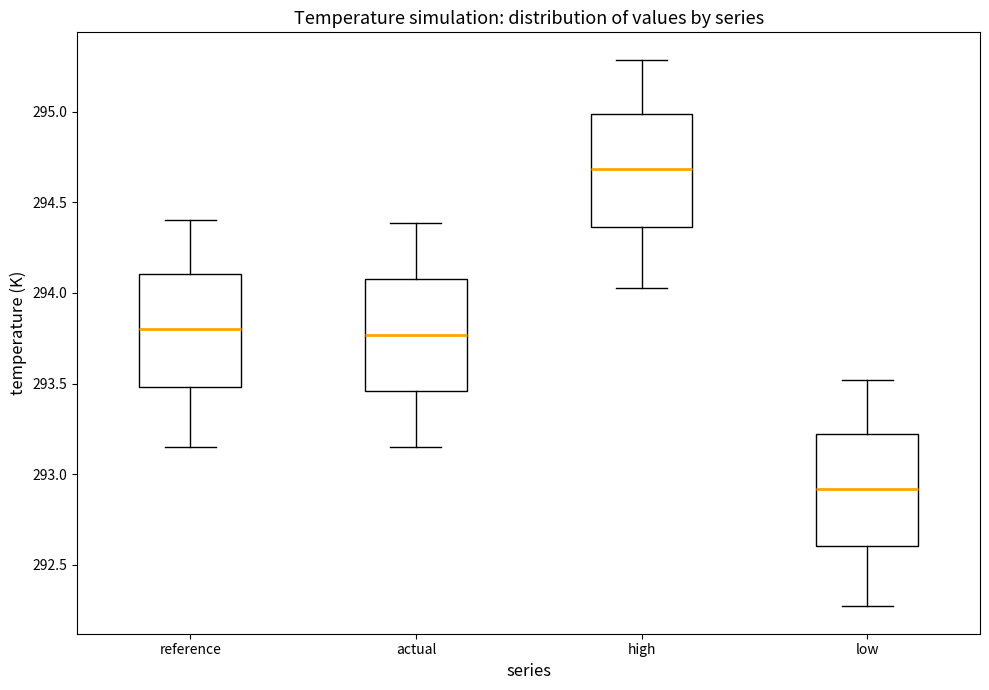

Reading left to right, transcribe this box plot: for each box, give where its median line is, the range the box spans, and where its two whiskers end, as read against the y-axis. The values are not printed on the chart, so give them approximately, as read against the axis.

reference: median 293.80, box 293.50 to 294.10, whiskers 293.15 to 294.40
actual: median 293.75, box 293.45 to 294.10, whiskers 293.15 to 294.40
high: median 294.70, box 294.35 to 295.00, whiskers 294.05 to 295.30
low: median 292.90, box 292.60 to 293.20, whiskers 292.25 to 293.50